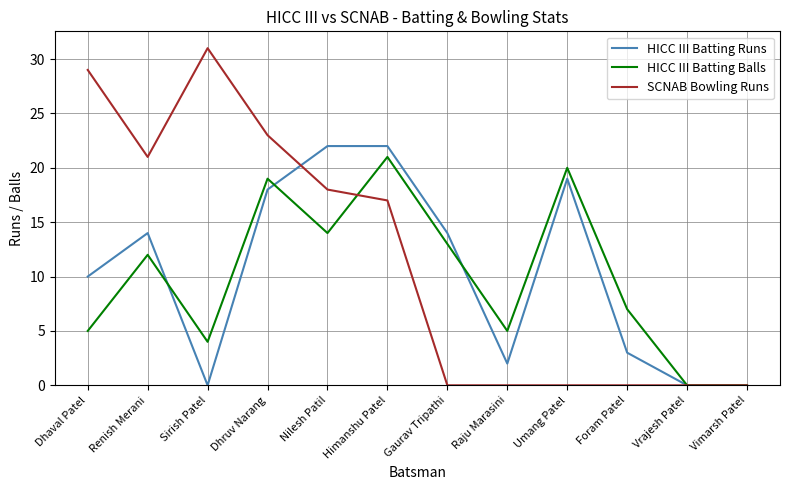

At which label does SCNAB Bowling Runs reach its peak?

Sirish Patel